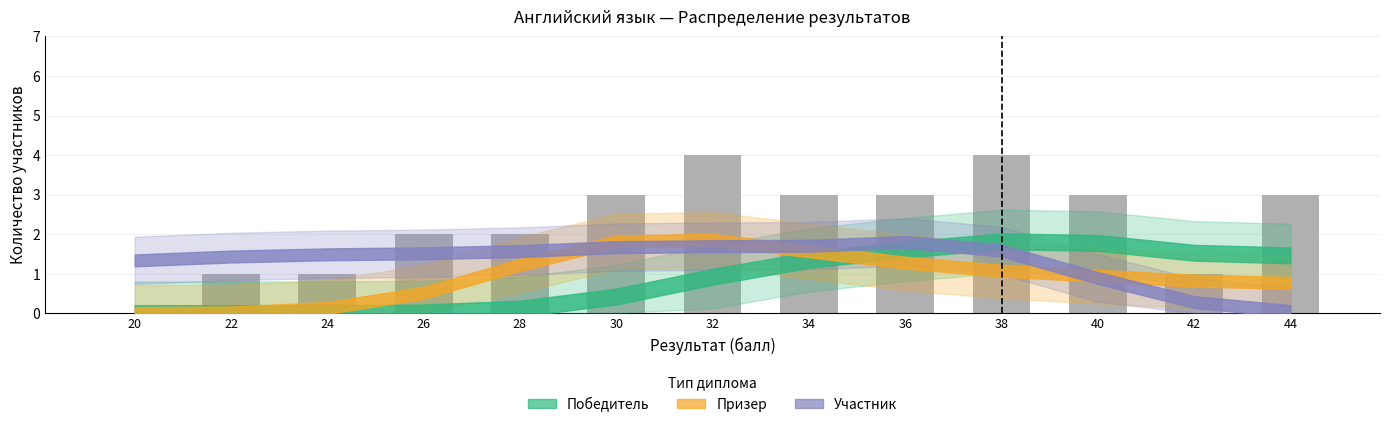

Between 34 and 28, which is larger?

34